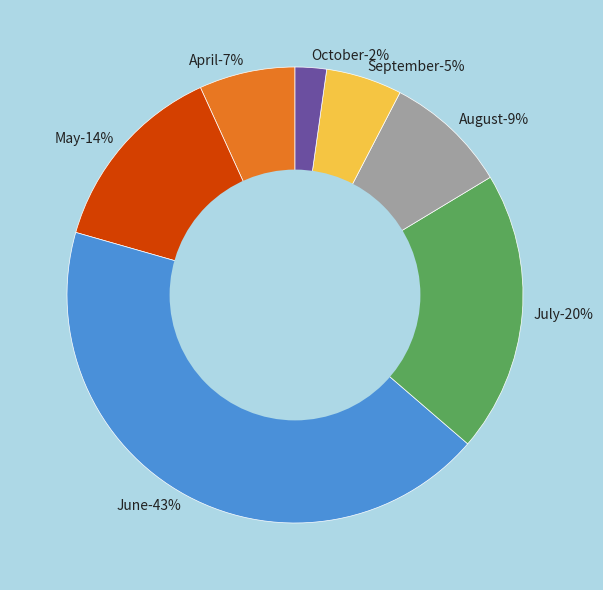

The 14 slice represents 1% of the pie. True or false?

False